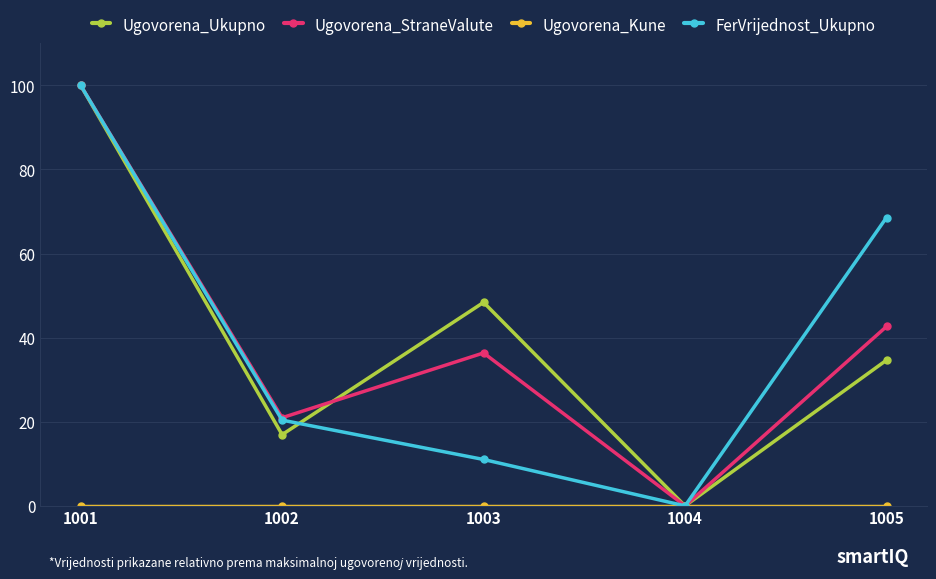

At which label is Ugovorena_Ukupno closest to 50?

1003